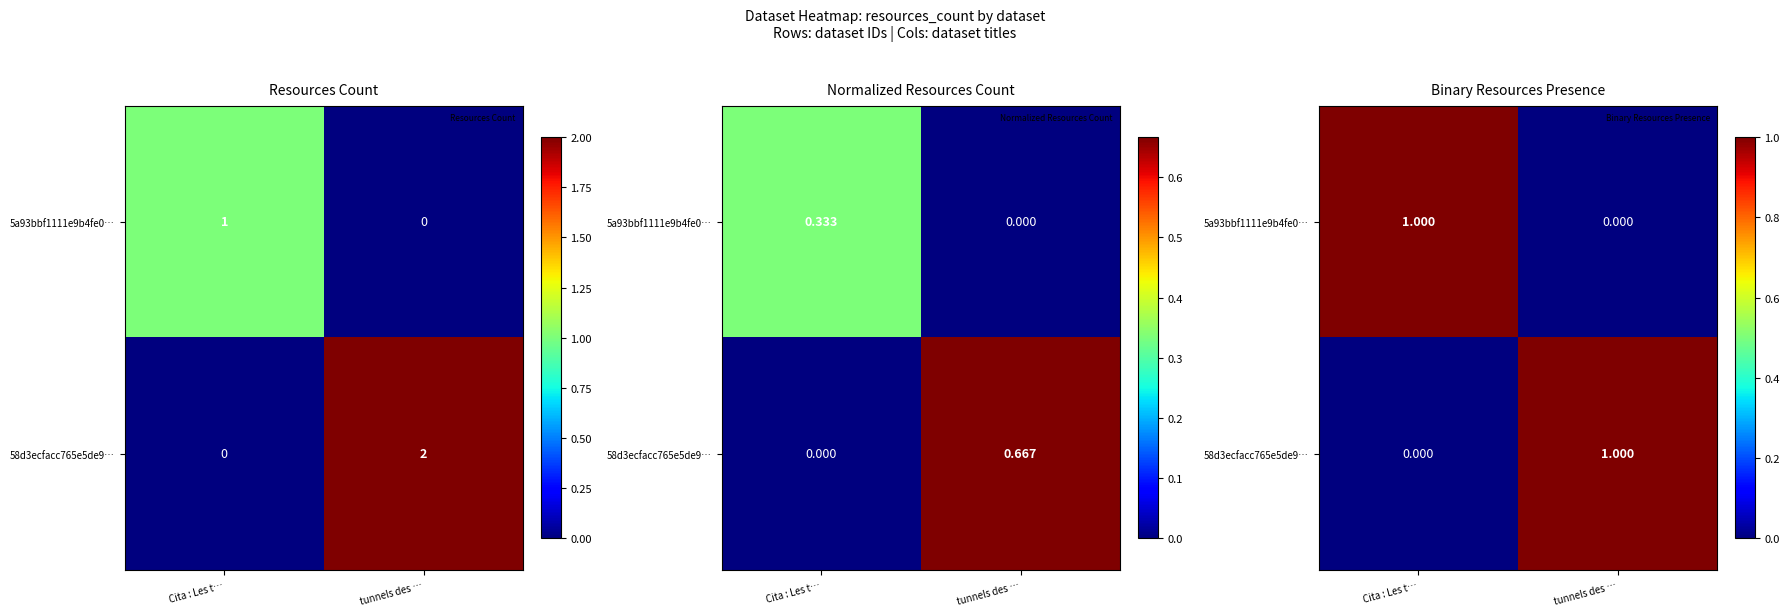

Count the number of data series in this chart.

2